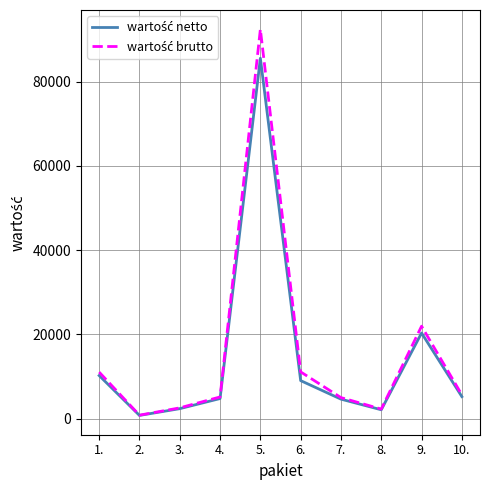

At which category is the sum across all series the highest?

5.